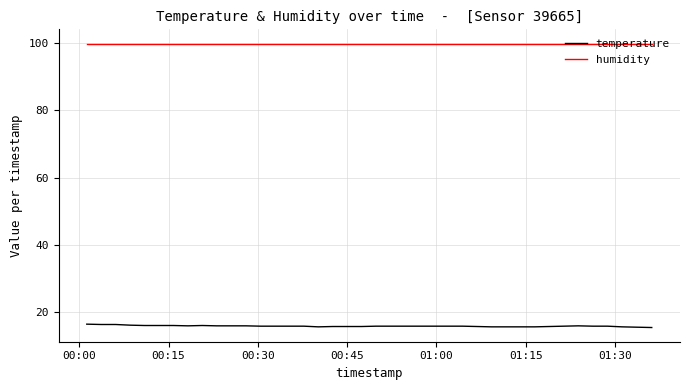

Does the chart have visible grid lines?

Yes